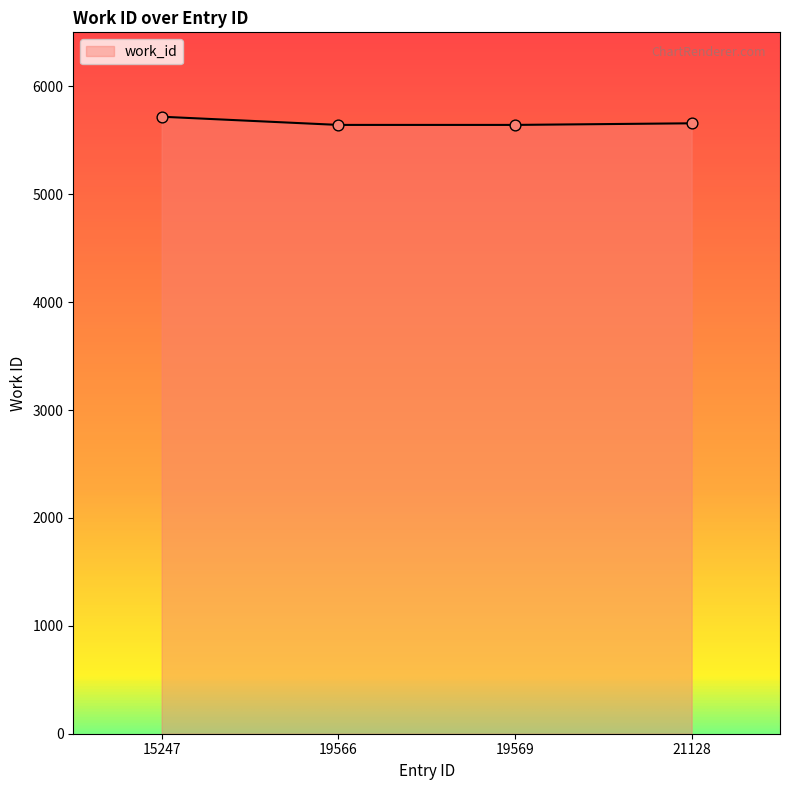

Approximately how many times larger is the value at 19569 compared to 21128?

1.0